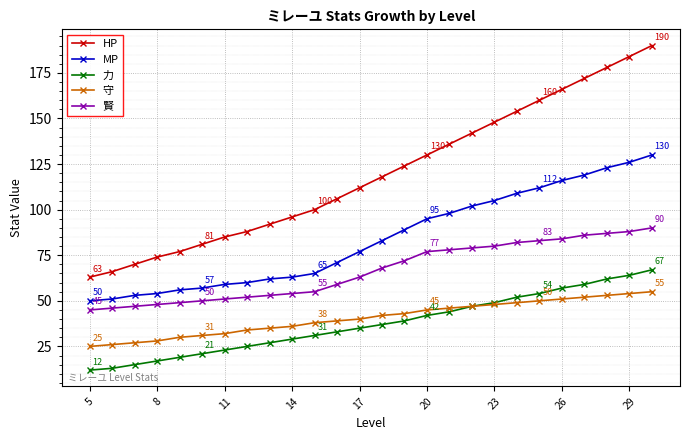

Rank the series by their maximum value, from lowest to highest.

守, 力, 賢, MP, HP